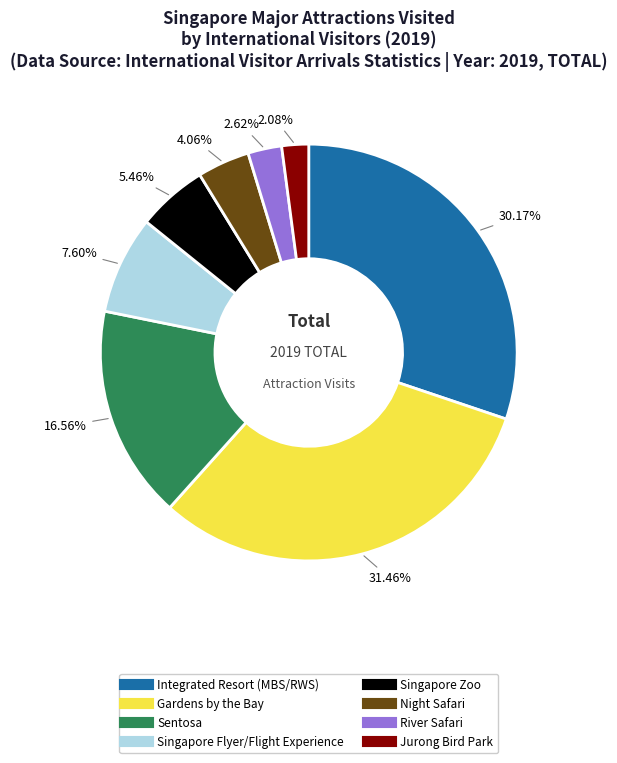

Is it true that Night Safari is 4% of the pie?

True